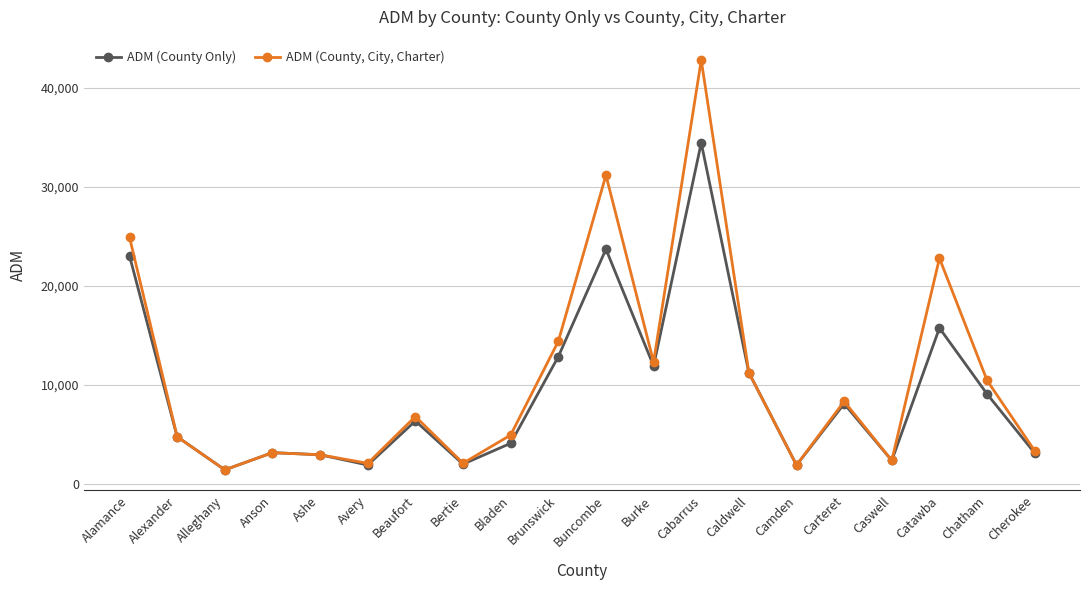

At which label is ADM (County Only) closest to 17934?

Catawba